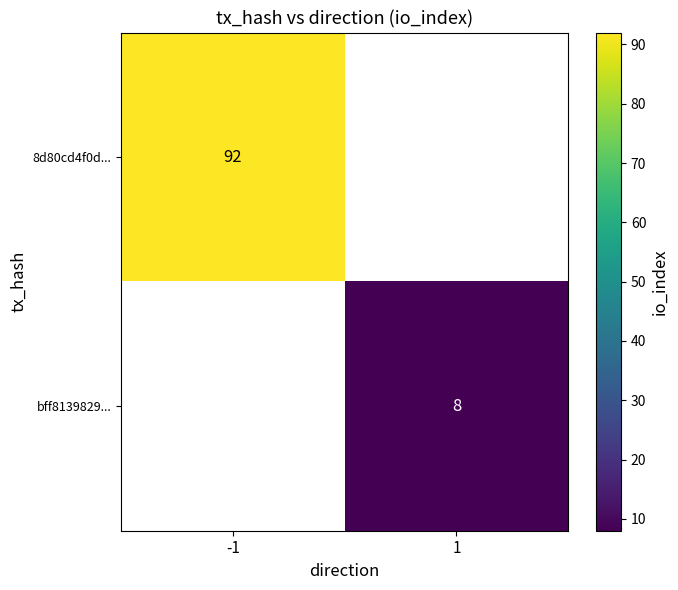

Is the value of 8d80cd4f0d... at -1 greater than the value of bff8139829... at 1?

Yes